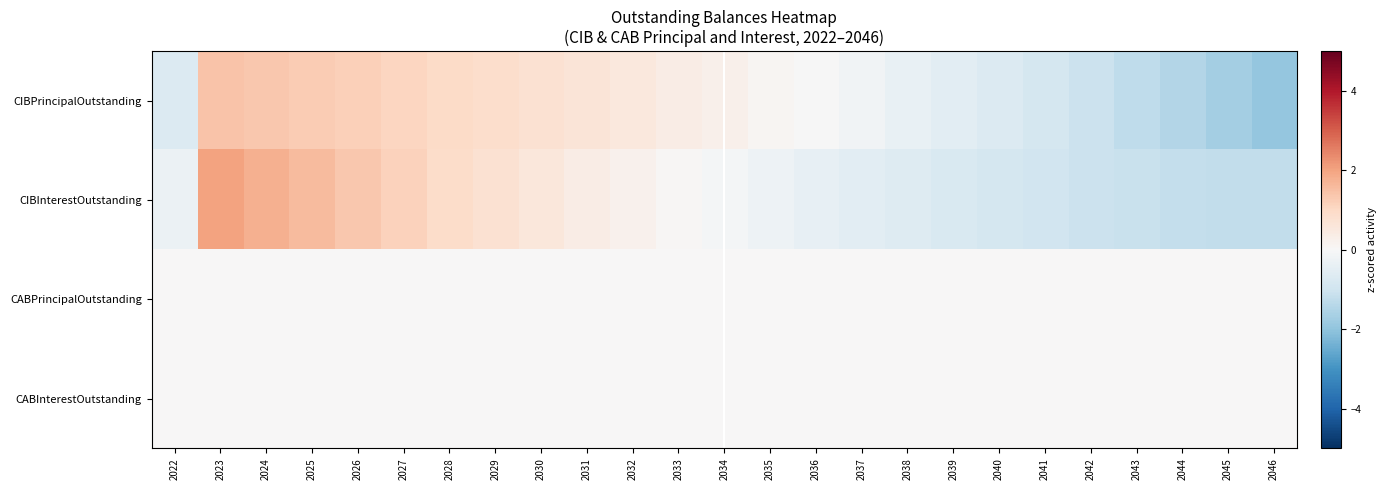

Reading right to left, list all the values displayed in this chart.

CIBPrincipalOutstanding: 2046=-1.9	2045=-1.7	2044=-1.5	2043=-1.3	2042=-1.1	2041=-0.9	2040=-0.7	2039=-0.5	2038=-0.4	2037=-0.2	2036=-0.0	2035=0.1	2034=0.2	2033=0.4	2032=0.5	2031=0.6	2030=0.8	2029=0.9	2028=1.0	2027=1.1	2026=1.2	2025=1.3	2024=1.4	2023=1.4	2022=-0.7
CIBInterestOutstanding: 2046=-1.2	2045=-1.2	2044=-1.2	2043=-1.1	2042=-1.1	2041=-1.0	2040=-0.9	2039=-0.8	2038=-0.7	2037=-0.5	2036=-0.4	2035=-0.3	2034=-0.1	2033=0.0	2032=0.2	2031=0.4	2030=0.6	2029=0.7	2028=0.9	2027=1.1	2026=1.3	2025=1.6	2024=1.8	2023=2.0	2022=-0.3
CABPrincipalOutstanding: 2046=0.0	2045=0.0	2044=0.0	2043=0.0	2042=0.0	2041=0.0	2040=0.0	2039=0.0	2038=0.0	2037=0.0	2036=0.0	2035=0.0	2034=0.0	2033=0.0	2032=0.0	2031=0.0	2030=0.0	2029=0.0	2028=0.0	2027=0.0	2026=0.0	2025=0.0	2024=0.0	2023=0.0	2022=0.0
CABInterestOutstanding: 2046=0.0	2045=0.0	2044=0.0	2043=0.0	2042=0.0	2041=0.0	2040=0.0	2039=0.0	2038=0.0	2037=0.0	2036=0.0	2035=0.0	2034=0.0	2033=0.0	2032=0.0	2031=0.0	2030=0.0	2029=0.0	2028=0.0	2027=0.0	2026=0.0	2025=0.0	2024=0.0	2023=0.0	2022=0.0